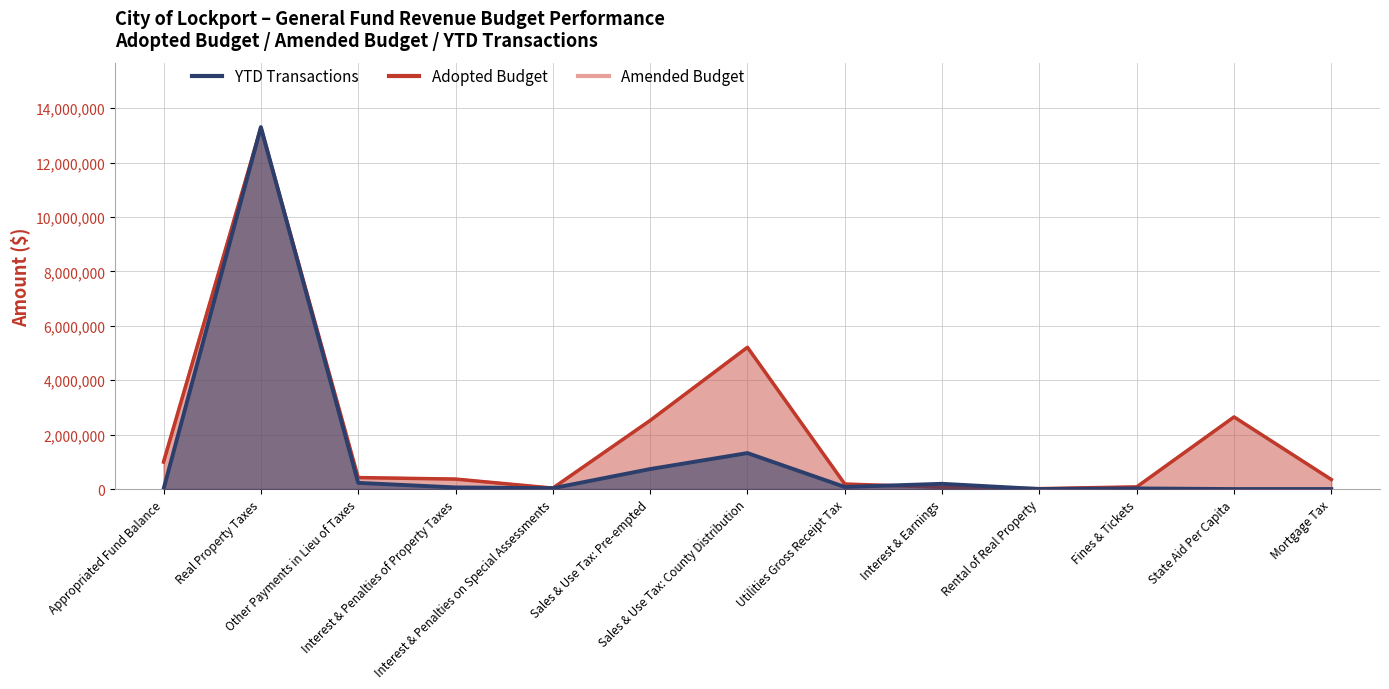

At Other Payments in Lieu of Taxes, list the series in order from largest to smallest.

Adopted Budget, YTD Transactions